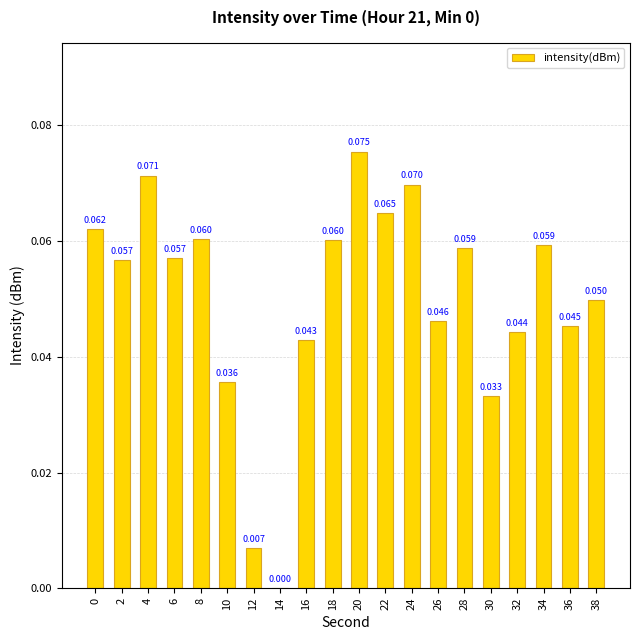

What is the maximum value shown in the chart?

0.1